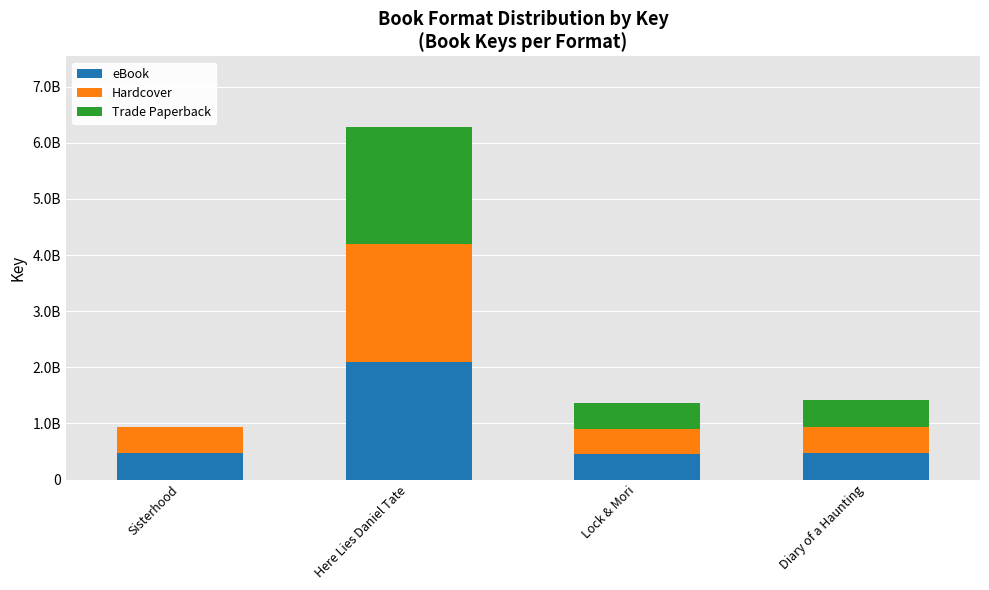

What are all the series names shown in the legend?

eBook, Hardcover, Trade Paperback